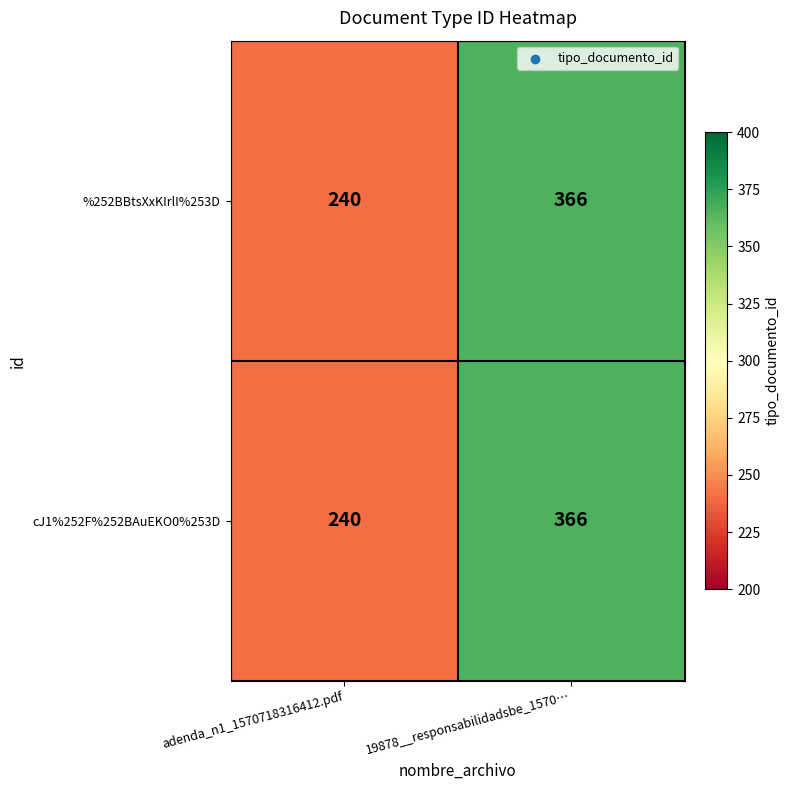

True or false: cJ1%252F%252BAuEKO0%253D has a value of 221 at 19878__responsabilidadsbe_1570….

False